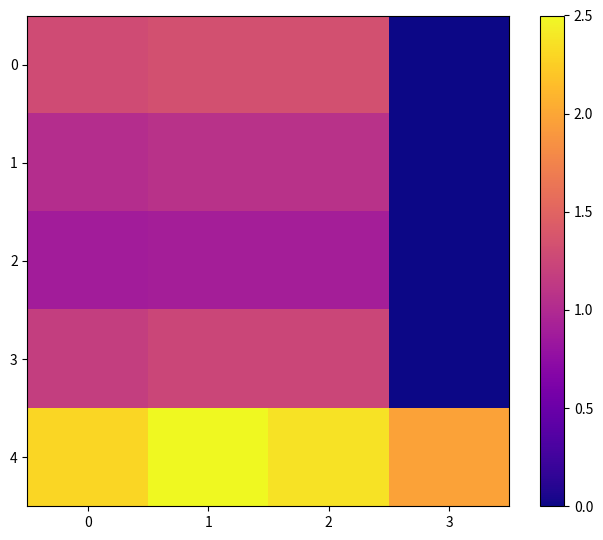

What is the total value across all series at 1?

17.1